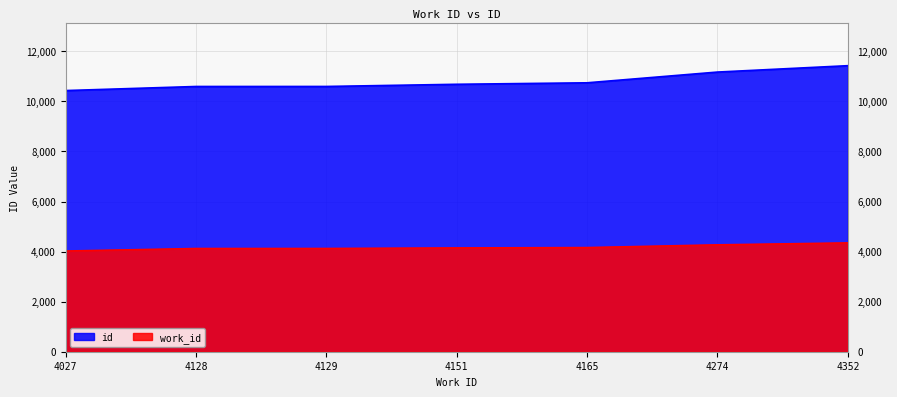

Read the id value at 4274.

11171